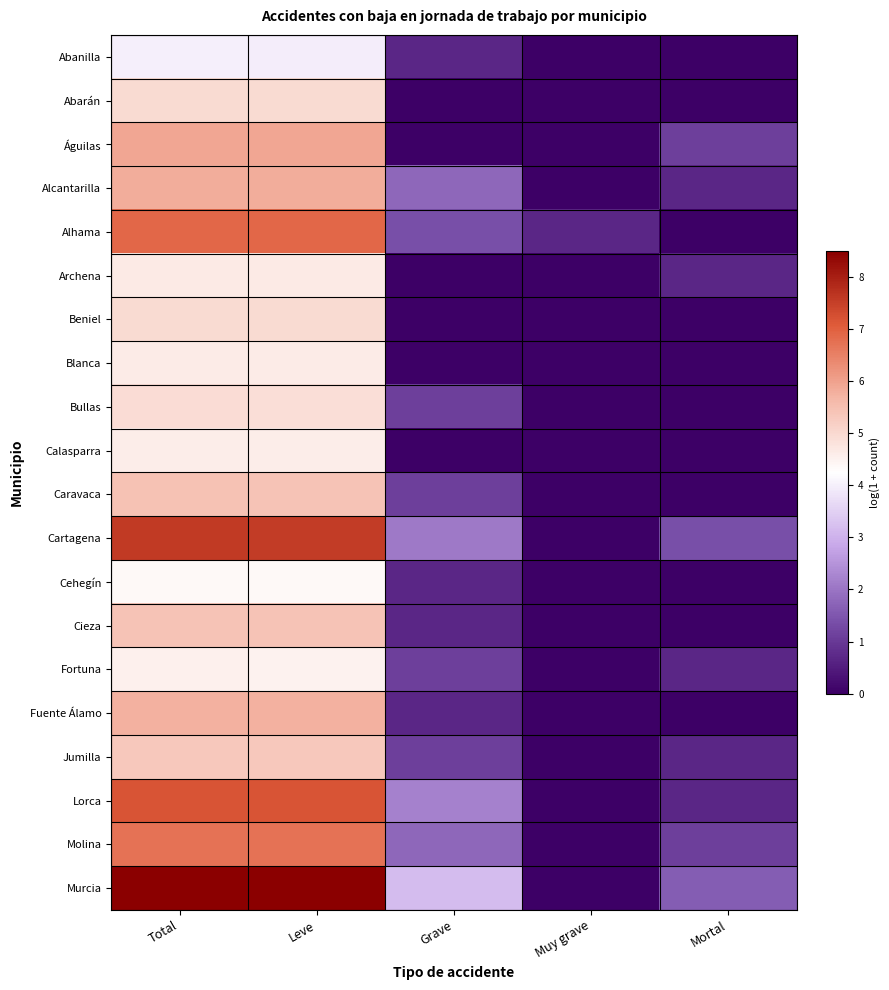

At which category is the sum across all series the highest?

Total